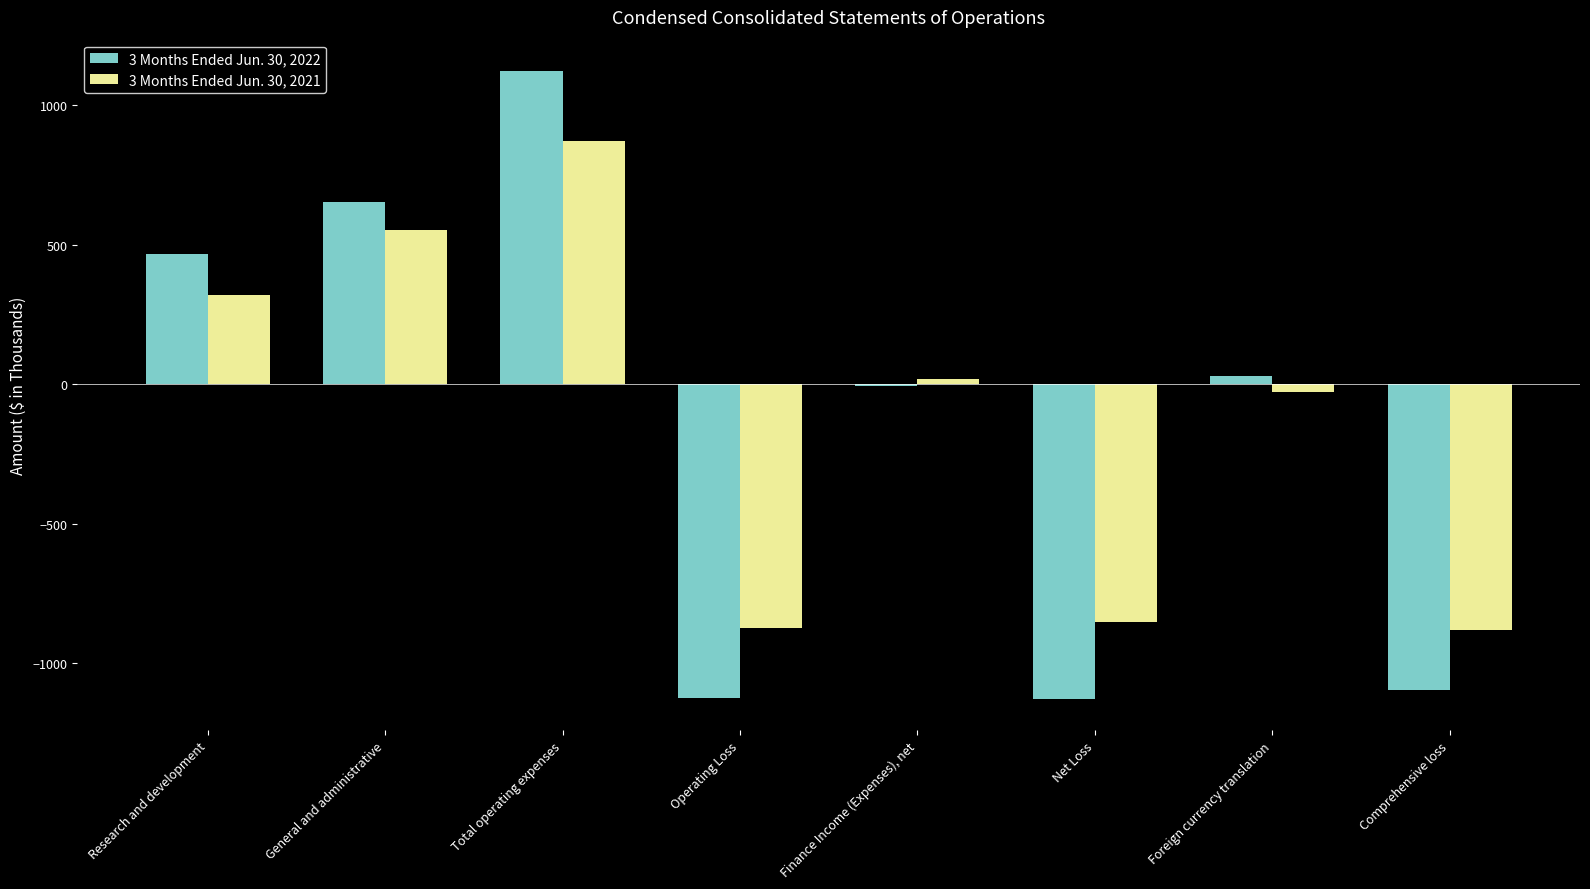

True or false: 3 Months Ended Jun. 30, 2022 has a value of -588 at Comprehensive loss.

False